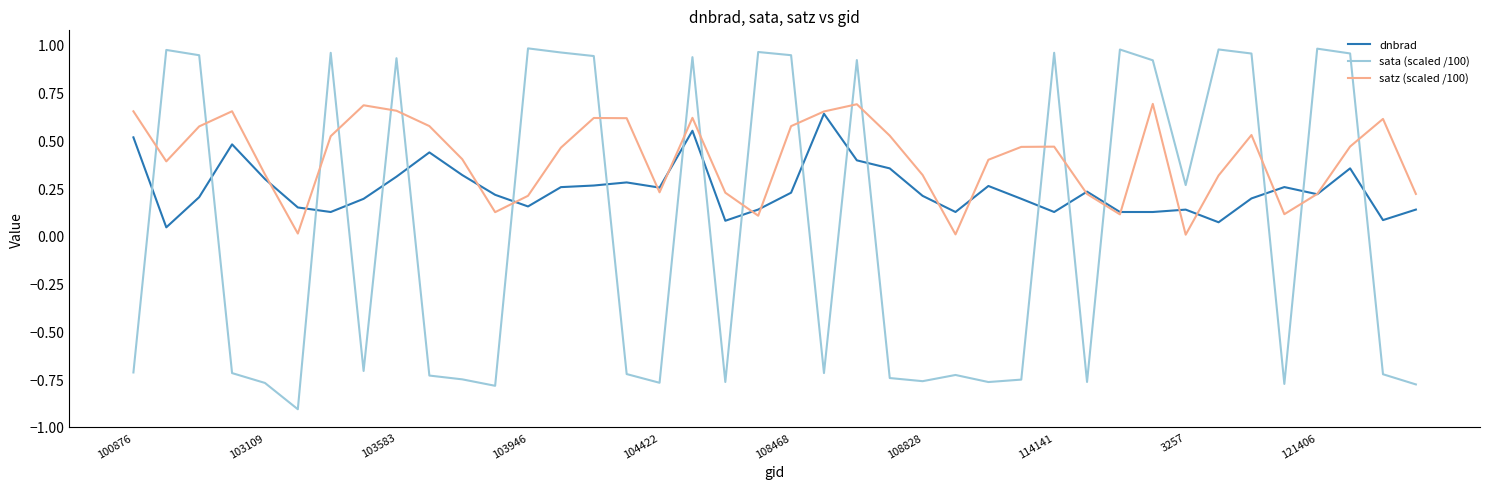

After their last crossing, which series has the higher values: satz (scaled /100) or sata (scaled /100)?

satz (scaled /100)